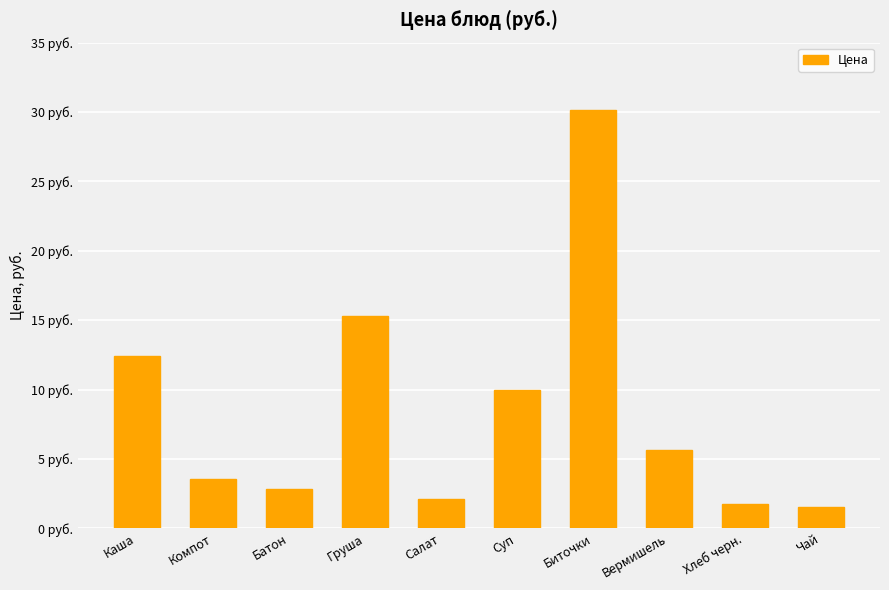

Read the value at Биточки.

30.1